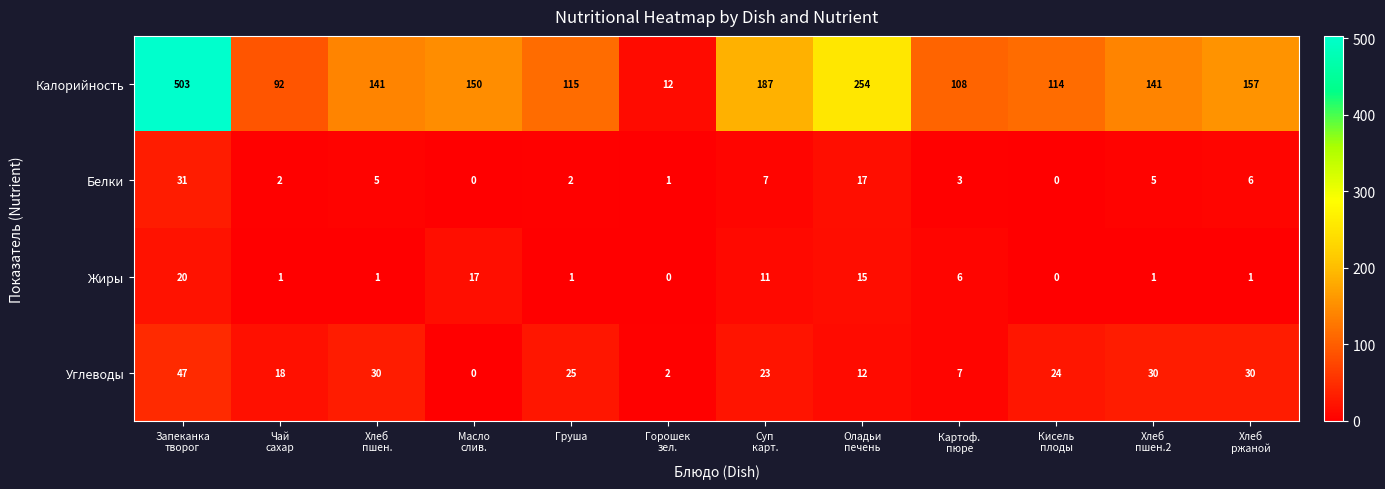

Count the Углеводы values in the range 12 to 30.

8